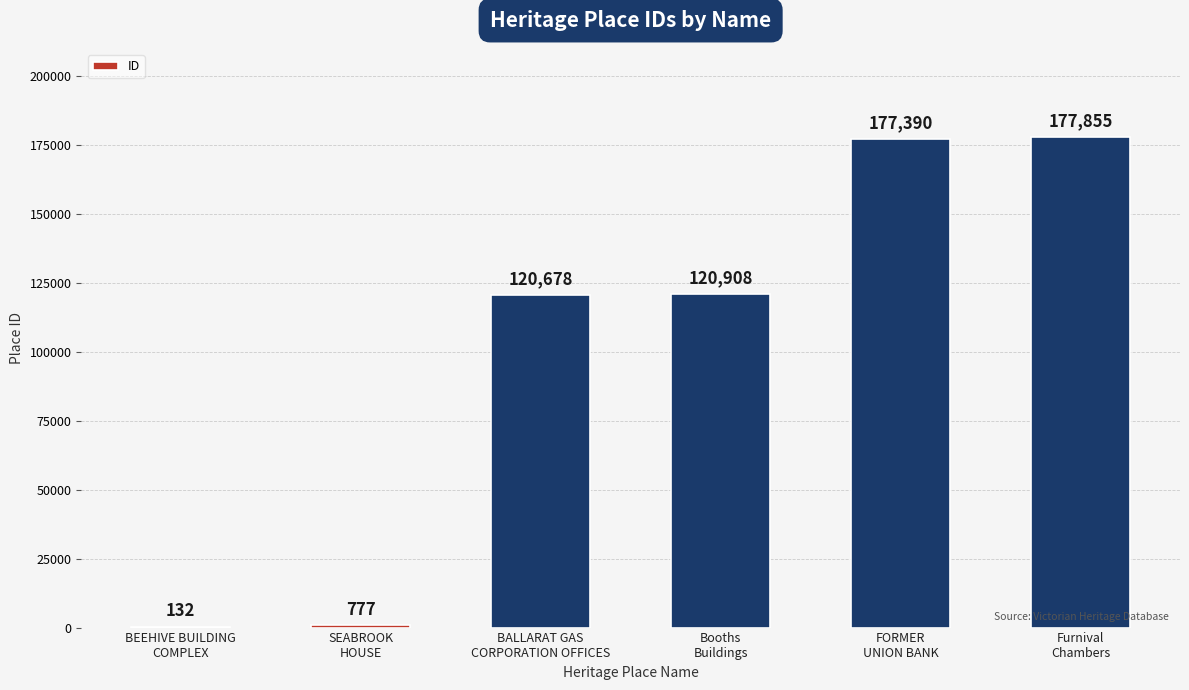

What is the maximum value shown in the chart?

177855